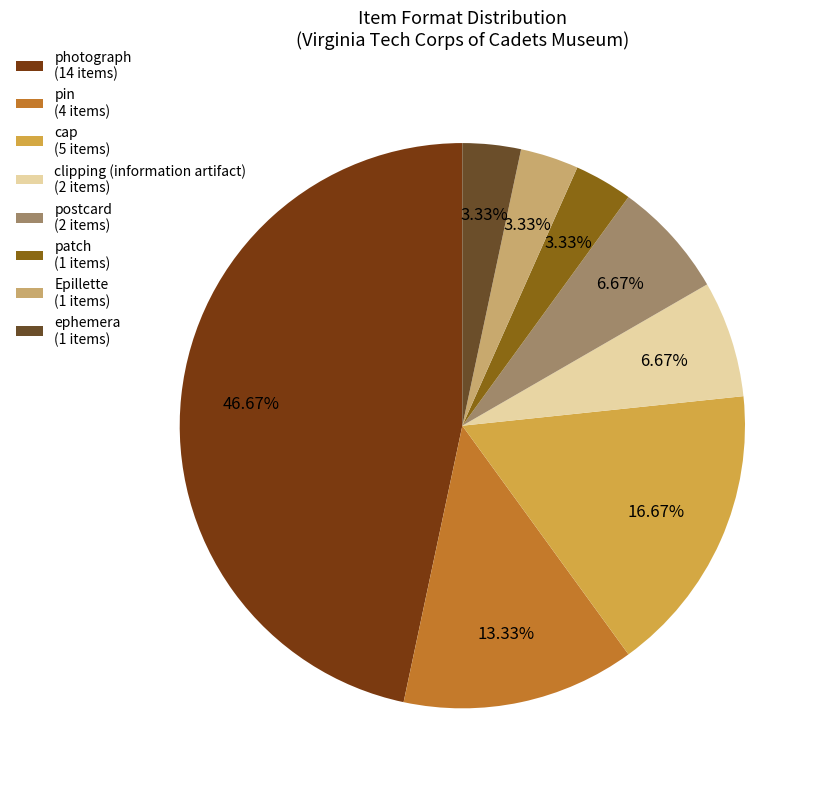

Which category has the biggest portion of the pie?

photograph